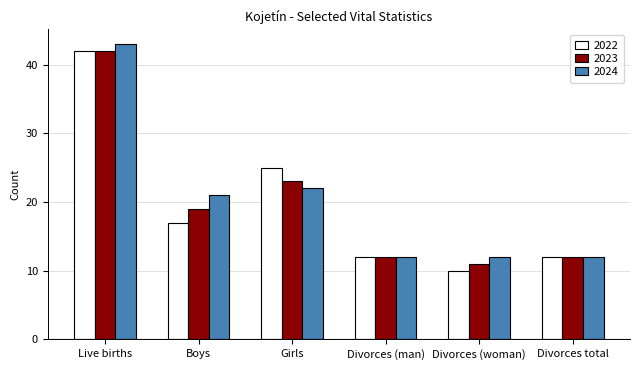

The value of 2023 at Girls is 5. True or false?

False